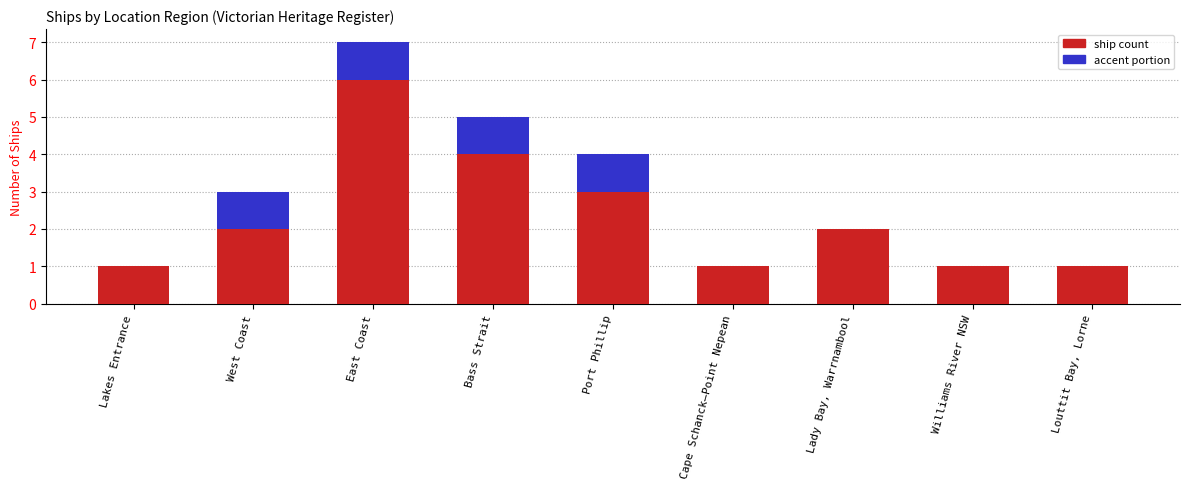

What is the total value across all series at East Coast?

7